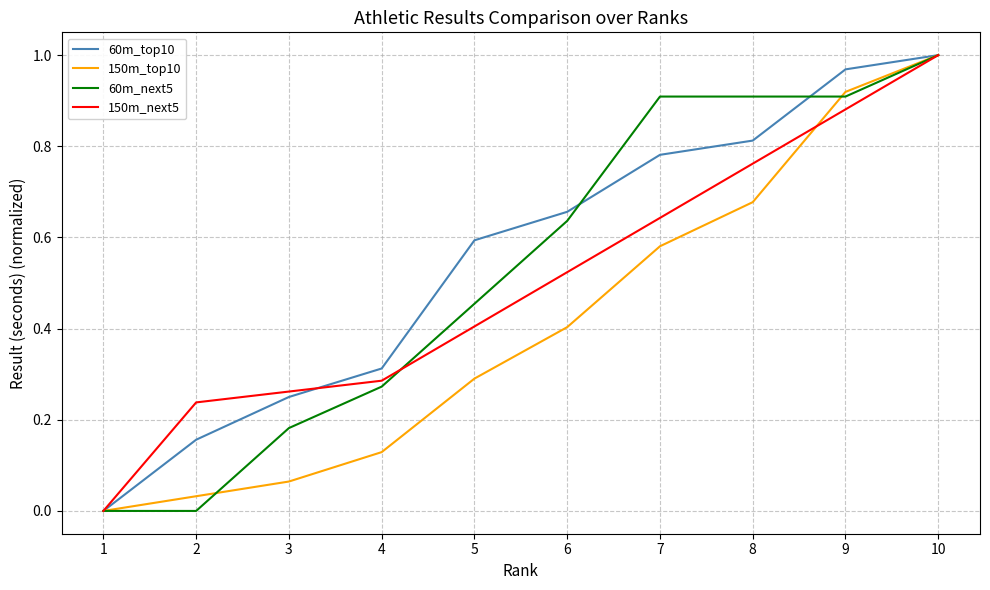

Is it true that 60m_next5 equals 1.0 at 10?

True